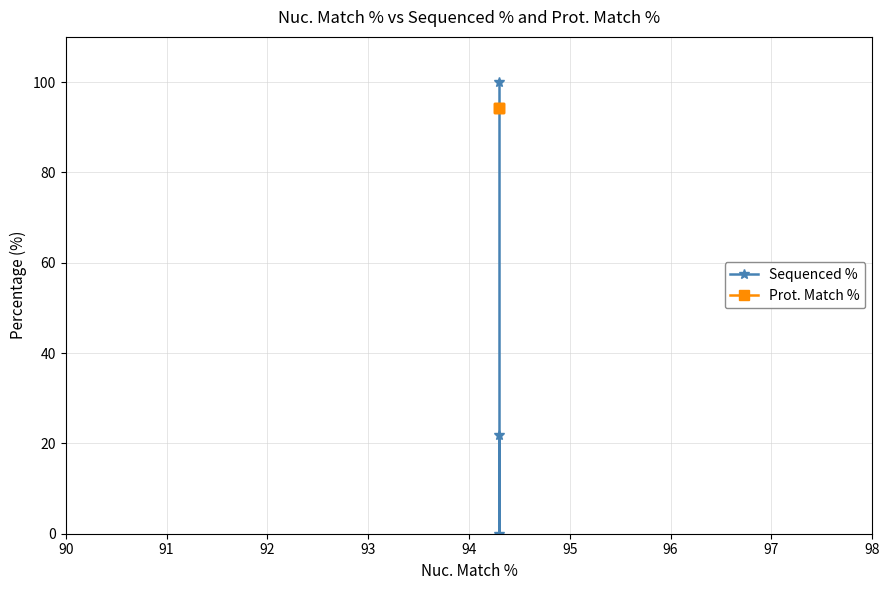

Is this an area chart (filled region under the line)?

No